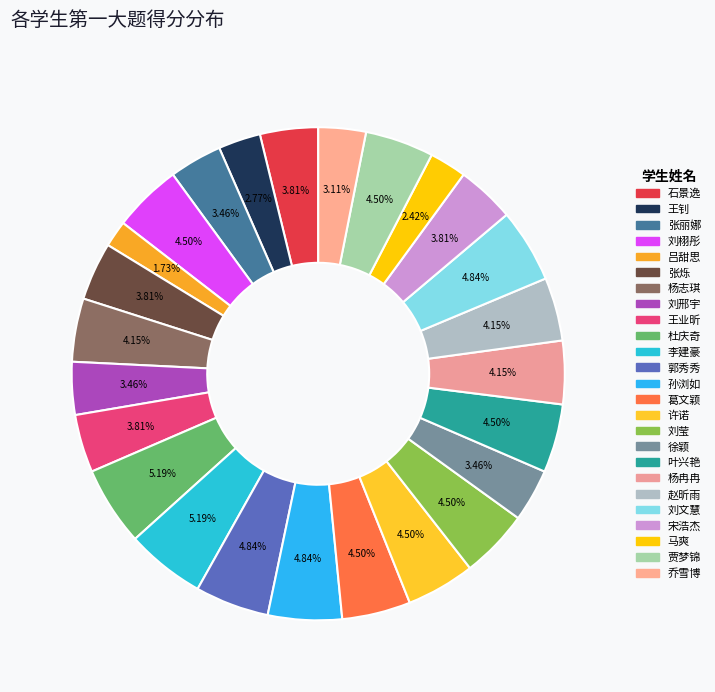

Which has a higher value, 徐颖 or 李建豪?

李建豪